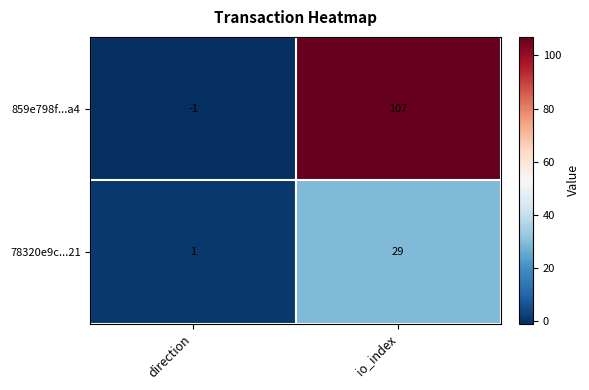

Count the number of data series in this chart.

2